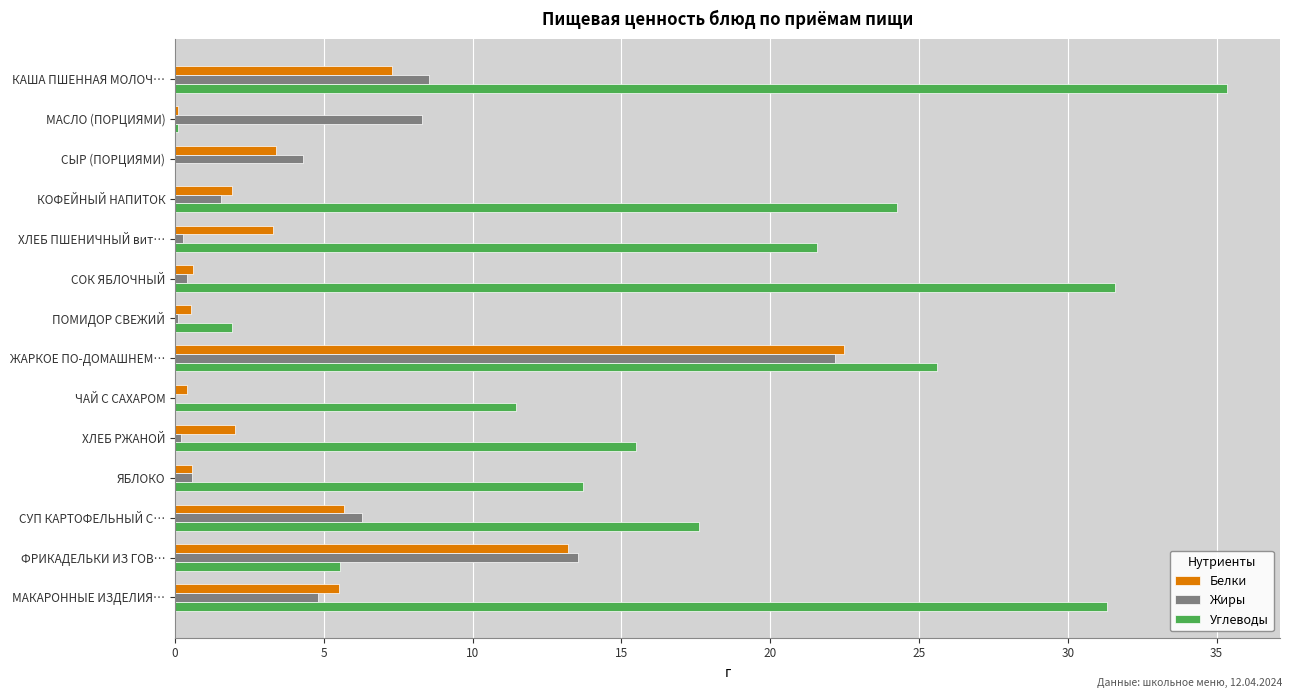

How many categories are shown in the chart?

14